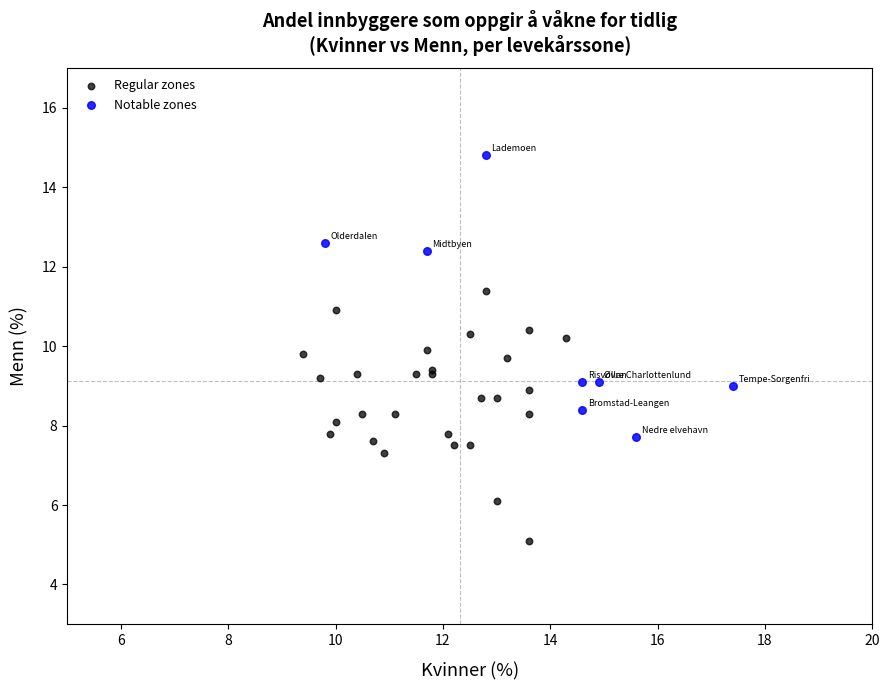

Which series reaches the maximum Y coordinate?

Notable zones